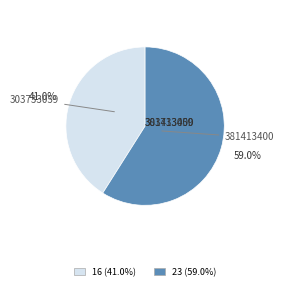

Approximately how many times larger is the value at 303733059 compared to 381413400?

0.7